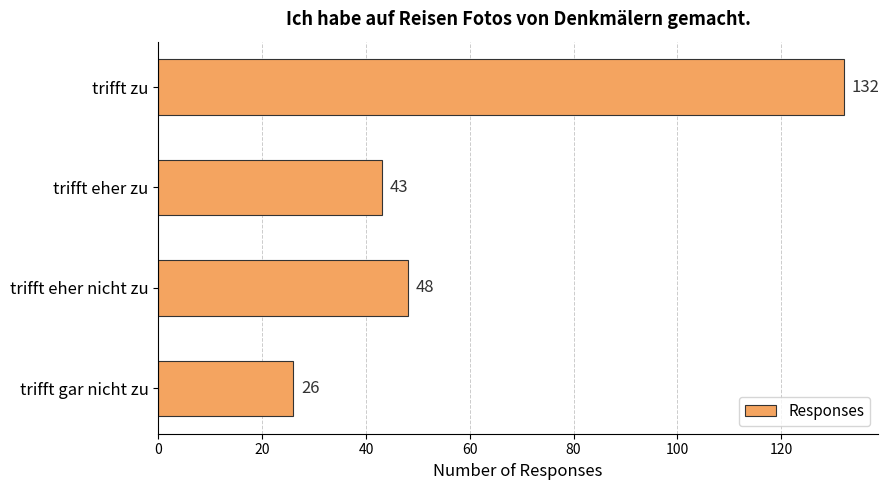

What is the difference between the values at trifft eher zu and trifft eher nicht zu?

5